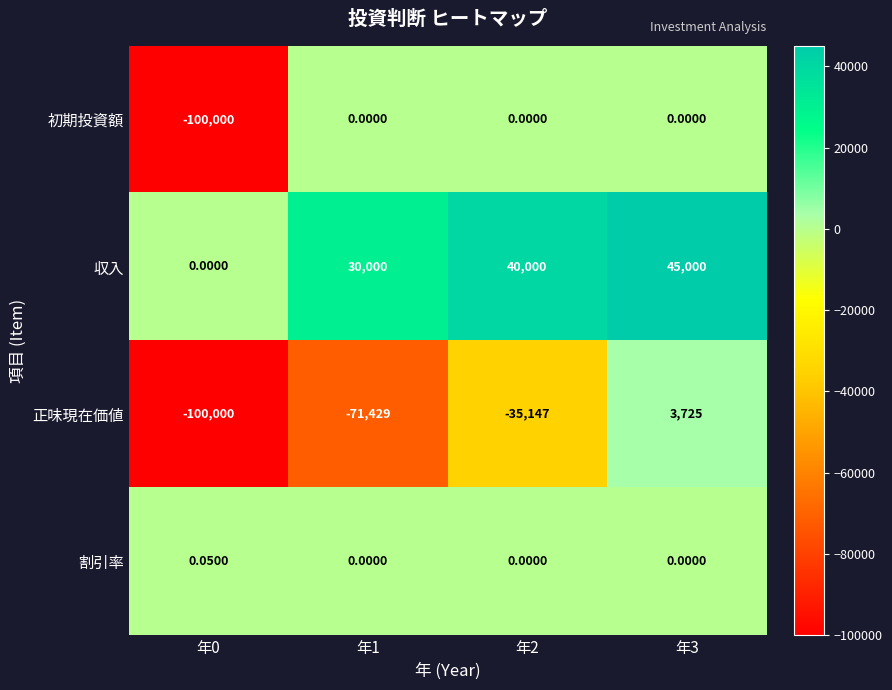

Rank the series by their average value, from highest to lowest.

収入, 割引率, 初期投資額, 正味現在価値